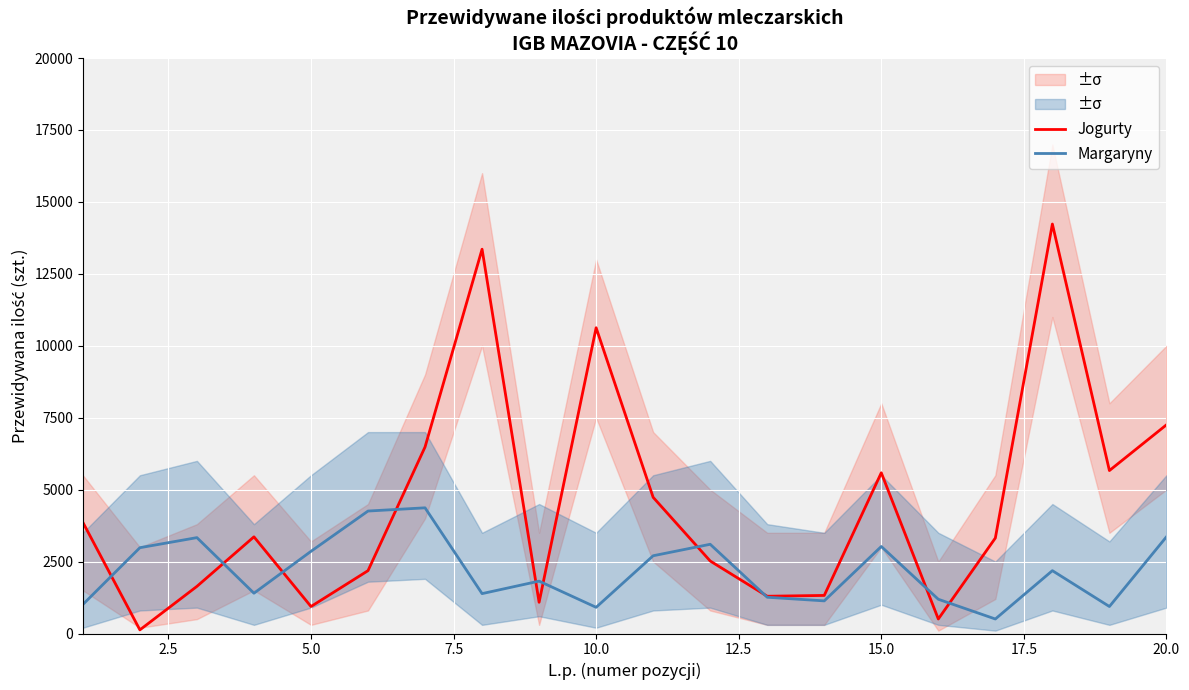

What are all the series names shown in the legend?

Jogurty, Margaryny